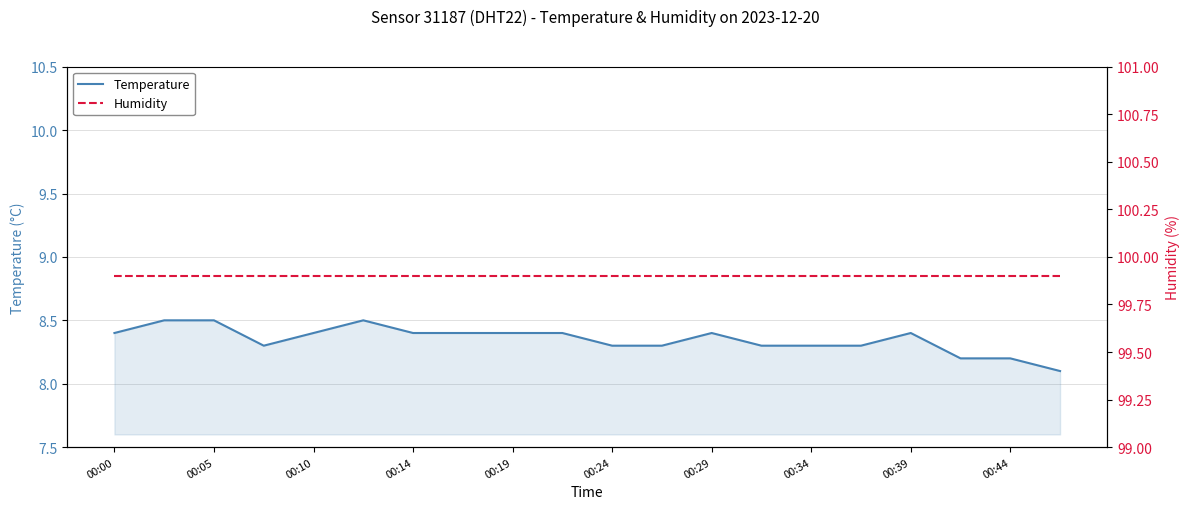

True or false: Temperature and Humidity cross at least once.

False